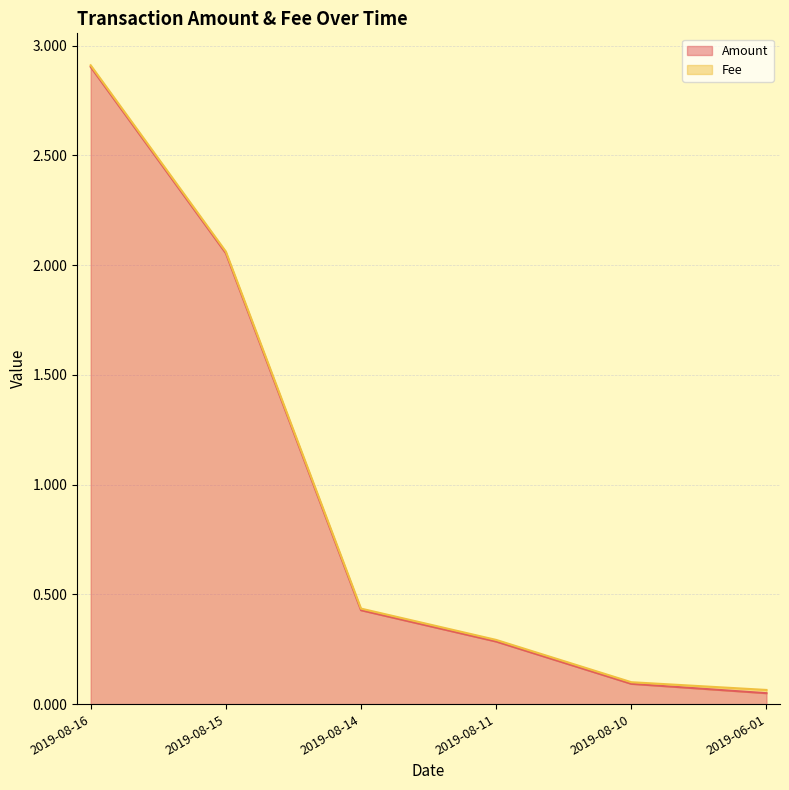

Is it true that the value at 2019-08-14 is 0.4?

True